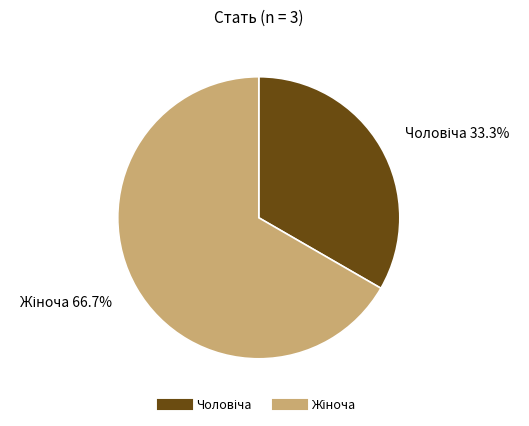

Is there any slice that represents more than half of the pie?

Yes